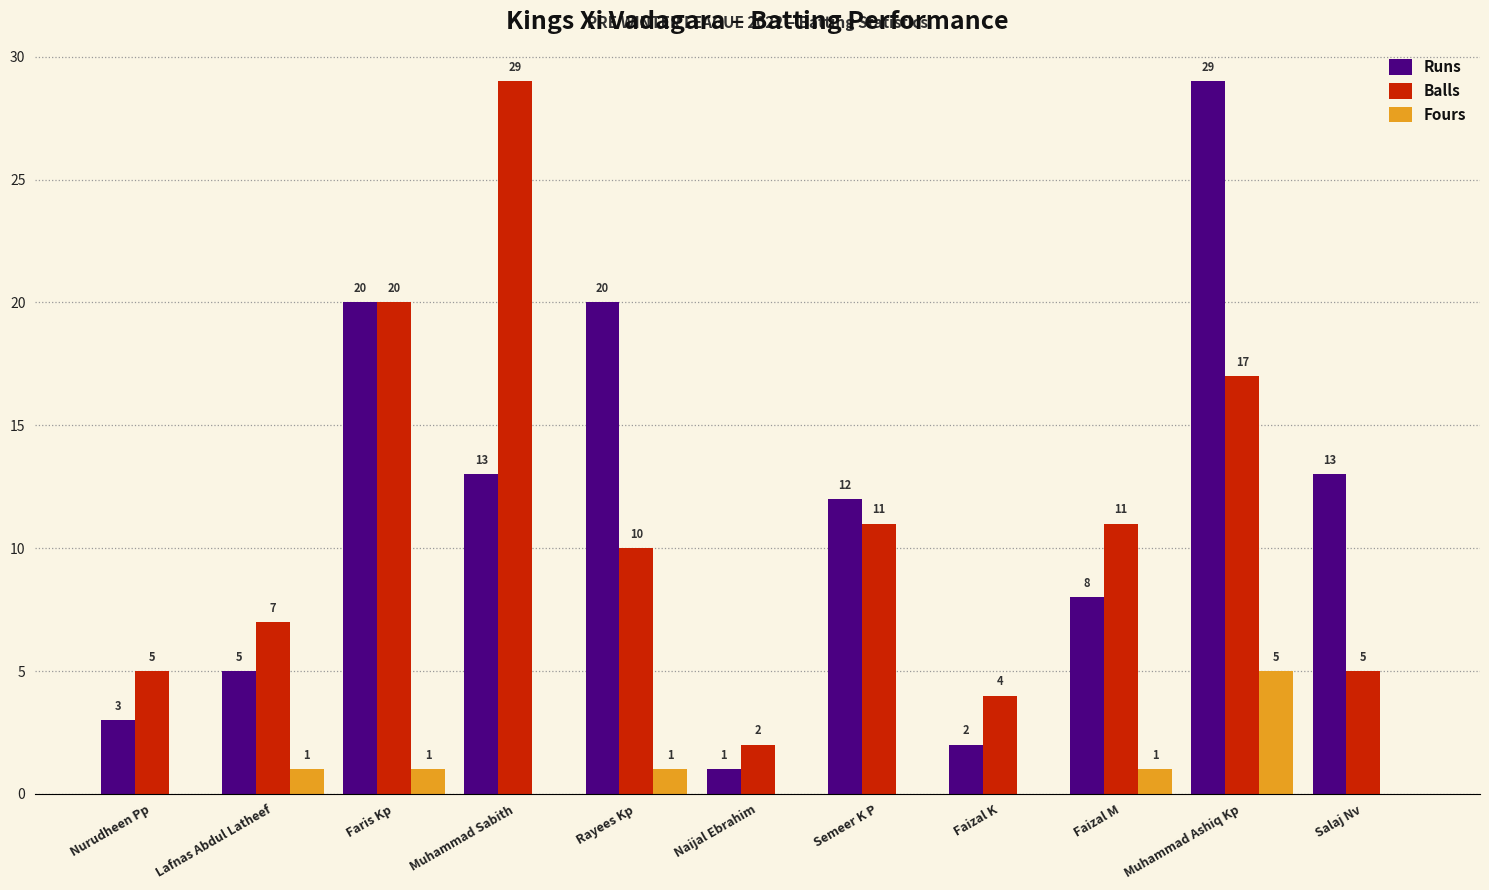

What value does the Balls series have at Semeer K P, to the nearest 5?

10